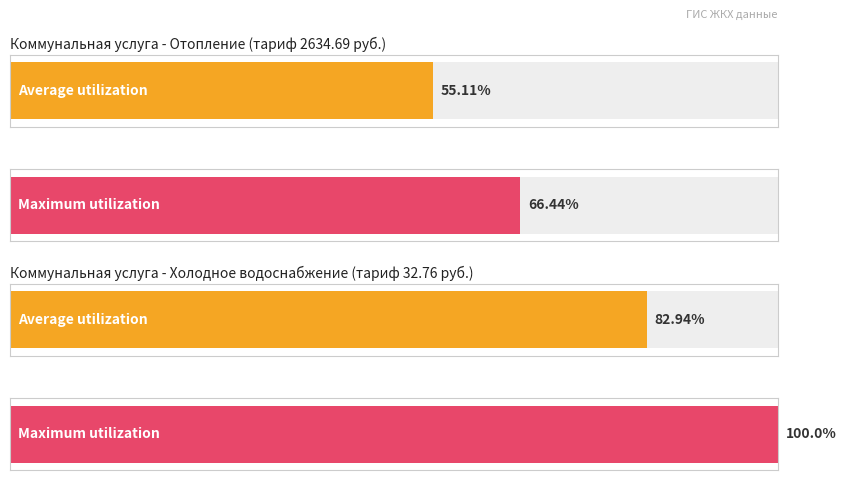

At Отопление, list the series in order from smallest to largest.

Average utilization, Maximum utilization